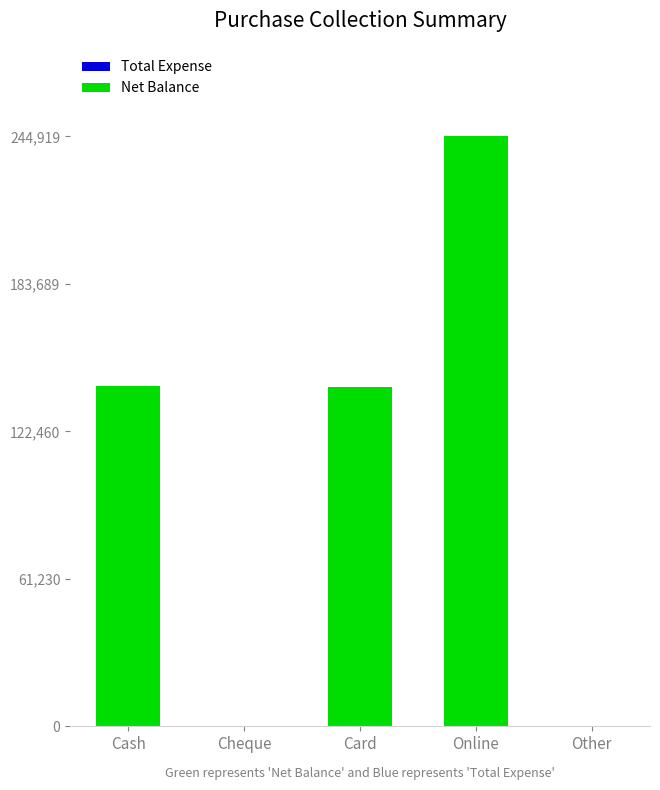

What is the sum of all values?

527142.8